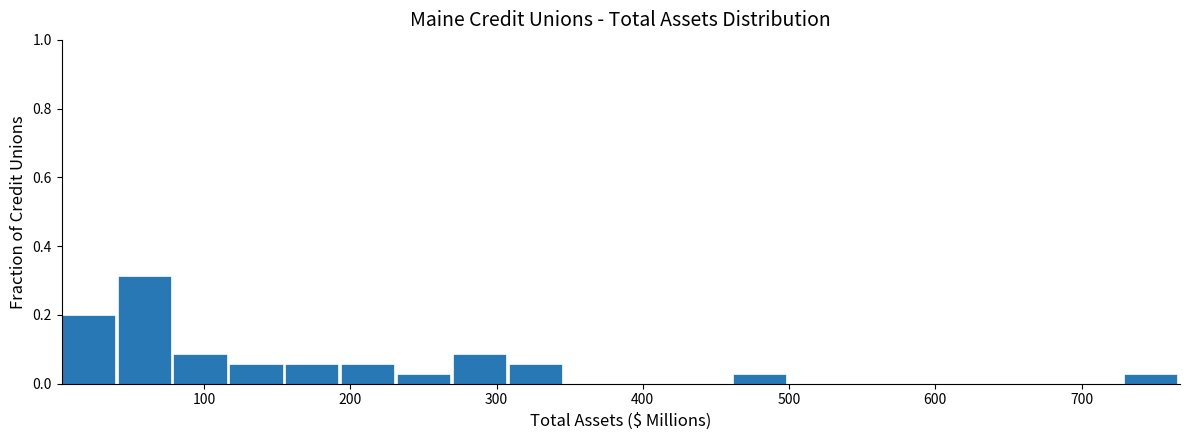

Read against the x-axis, roughly where is the centre of the tallest bar?

60